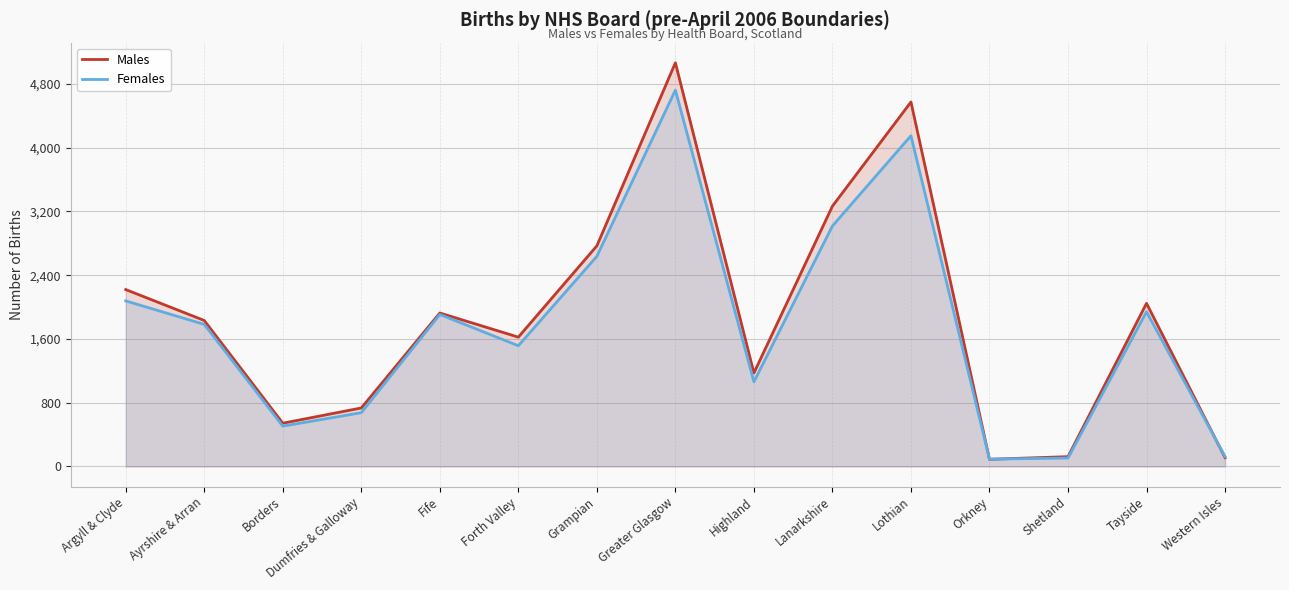

What is the total value across all series at Lothian?

8723